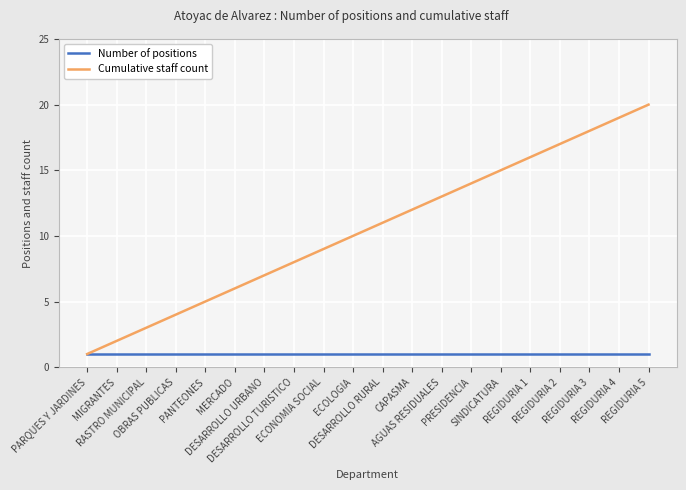

What is the spread (max minus min) of values at REGIDURIA 5?

19